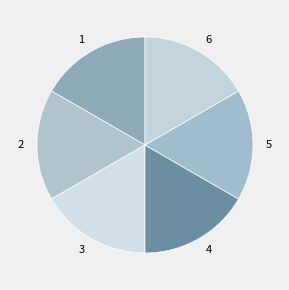

Is the sum of 3 and 1 greater than half?

No